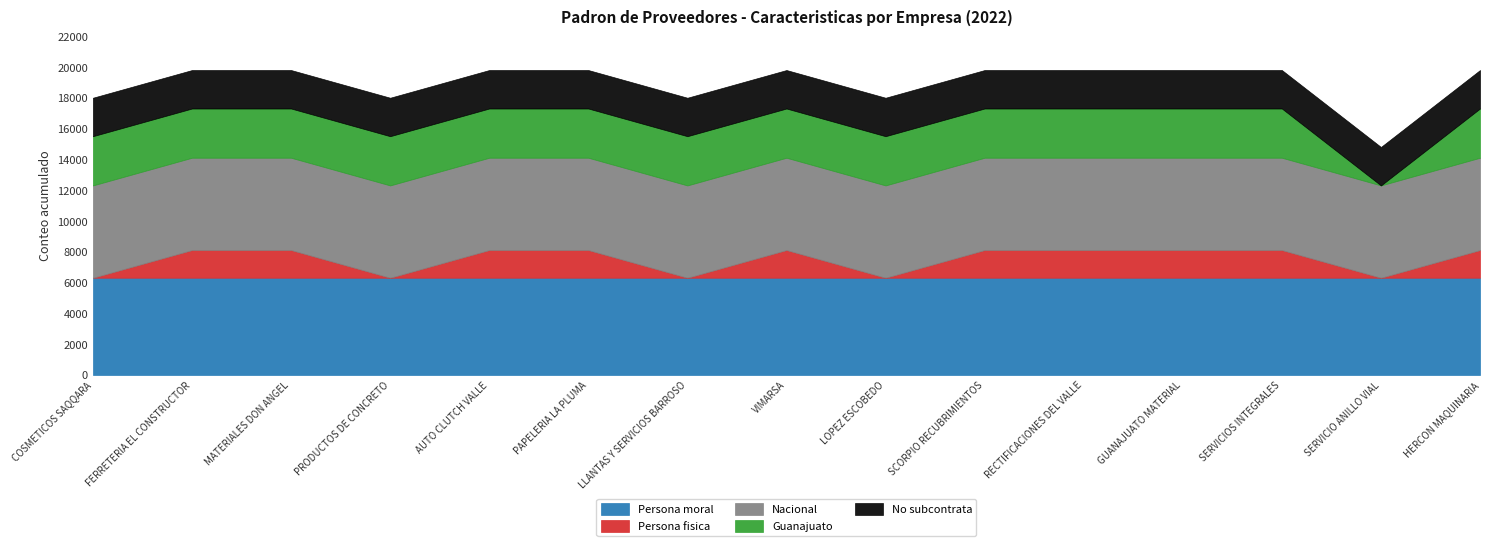

True or false: Nacional and Persona fisica cross at least once.

False